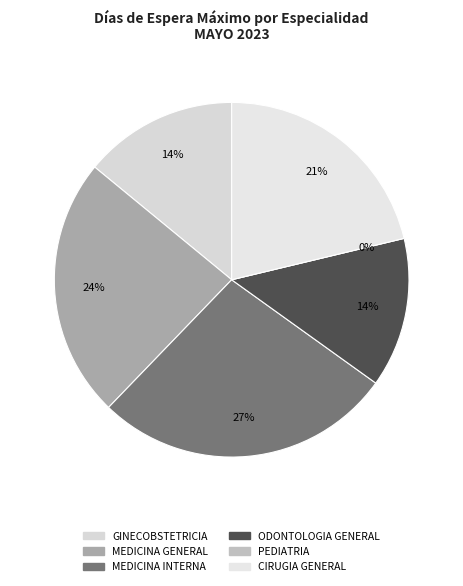

What is the smallest slice in the pie chart?

342 - PEDIATRIA